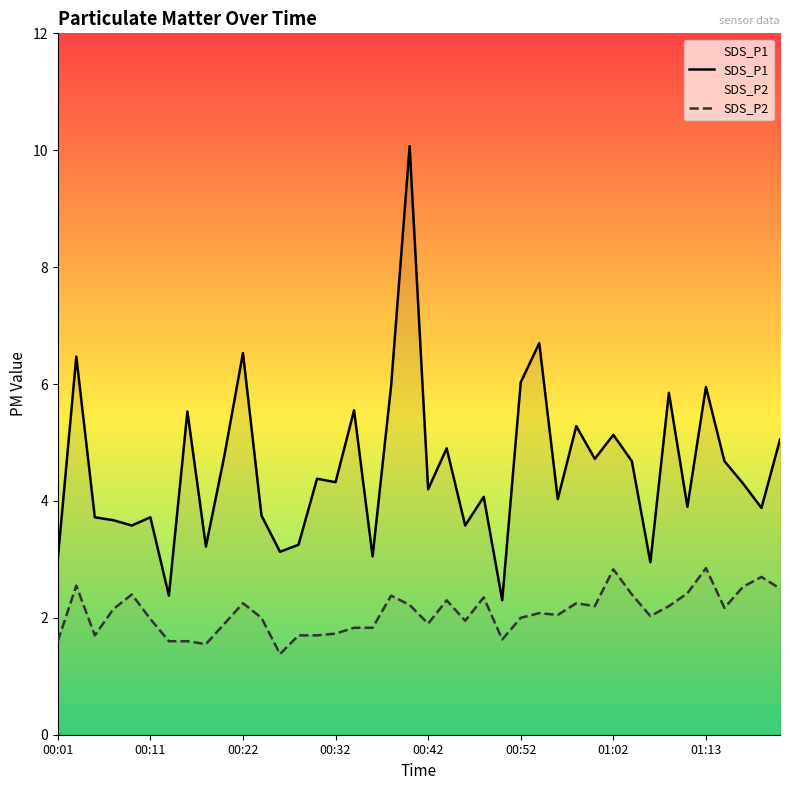

At which label does SDS_P2 reach its minimum?

00:26